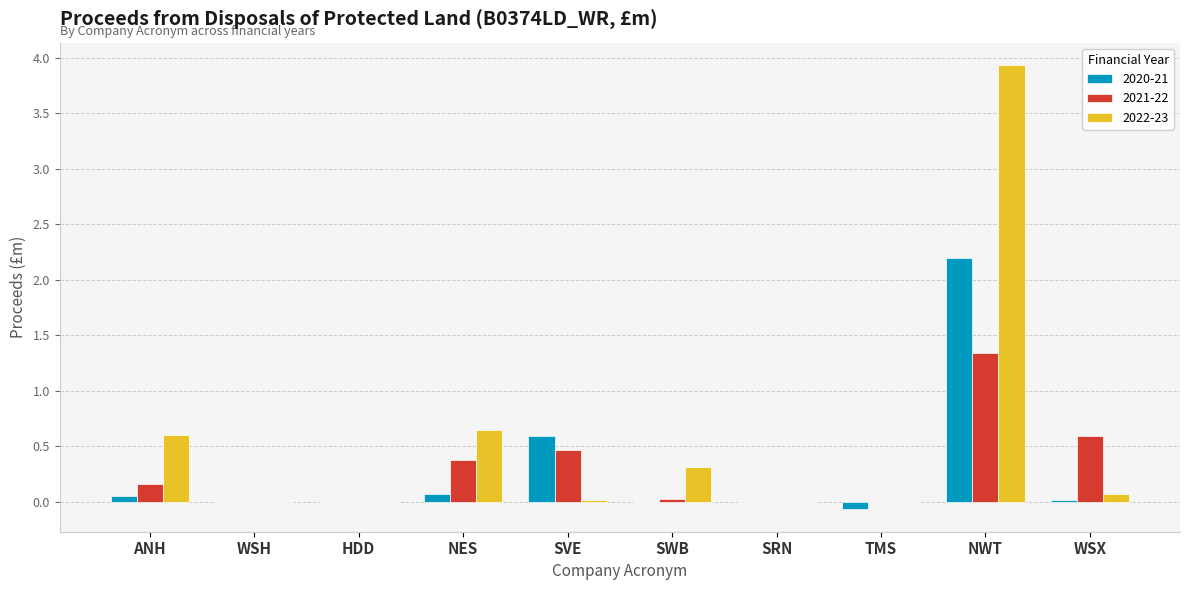

Are the bars grouped side by side (vs. stacked)?

Yes